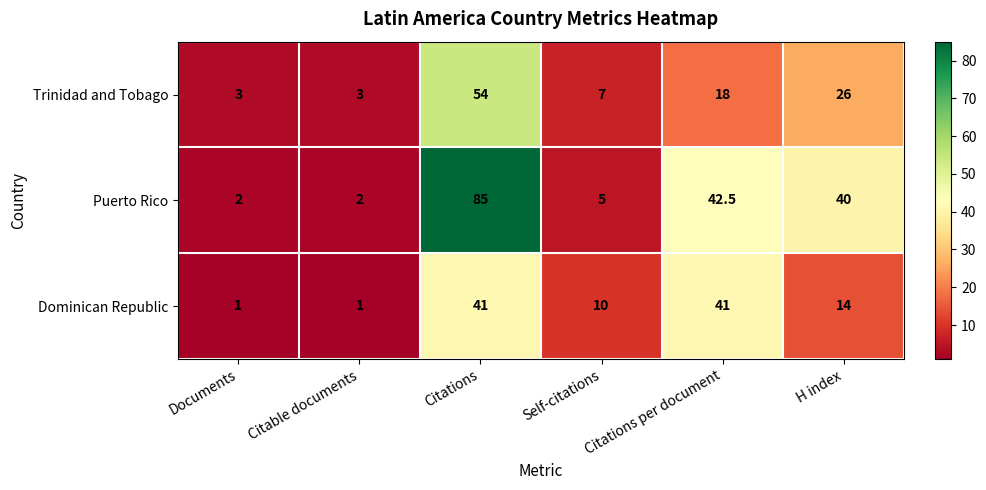

True or false: Dominican Republic has a value of 27.2 at Citations.

False